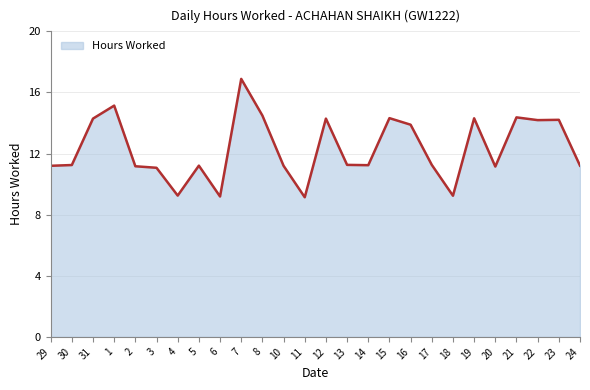

What is the difference between the values at 30 and 19?

3.1